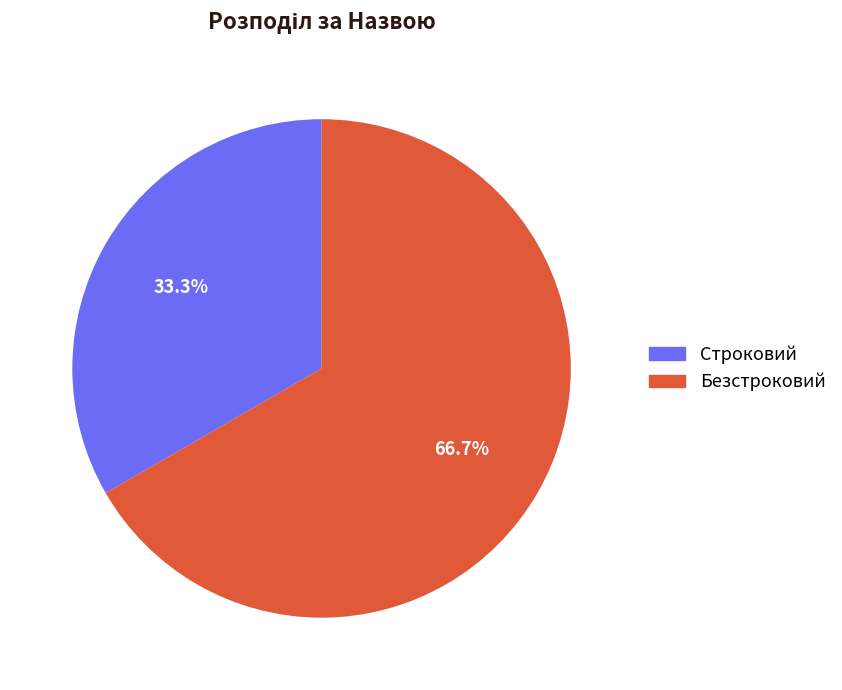

To the nearest percent, what is the average slice percentage?

50%